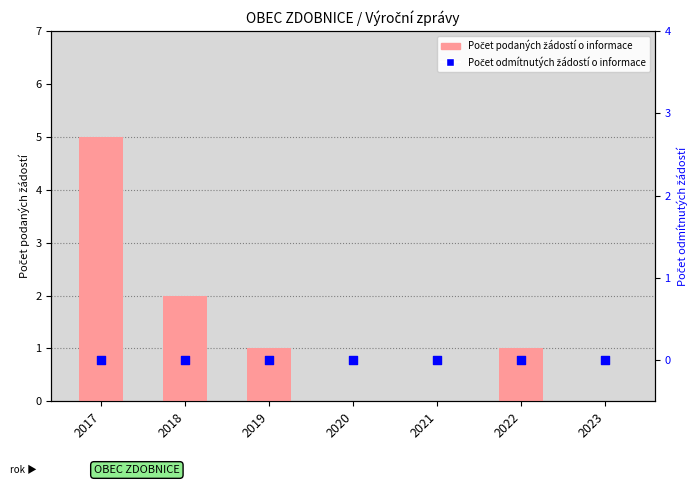

What are all the series names shown in the legend?

Počet podaných žádostí o informace, Počet odmítnutých žádostí o informace